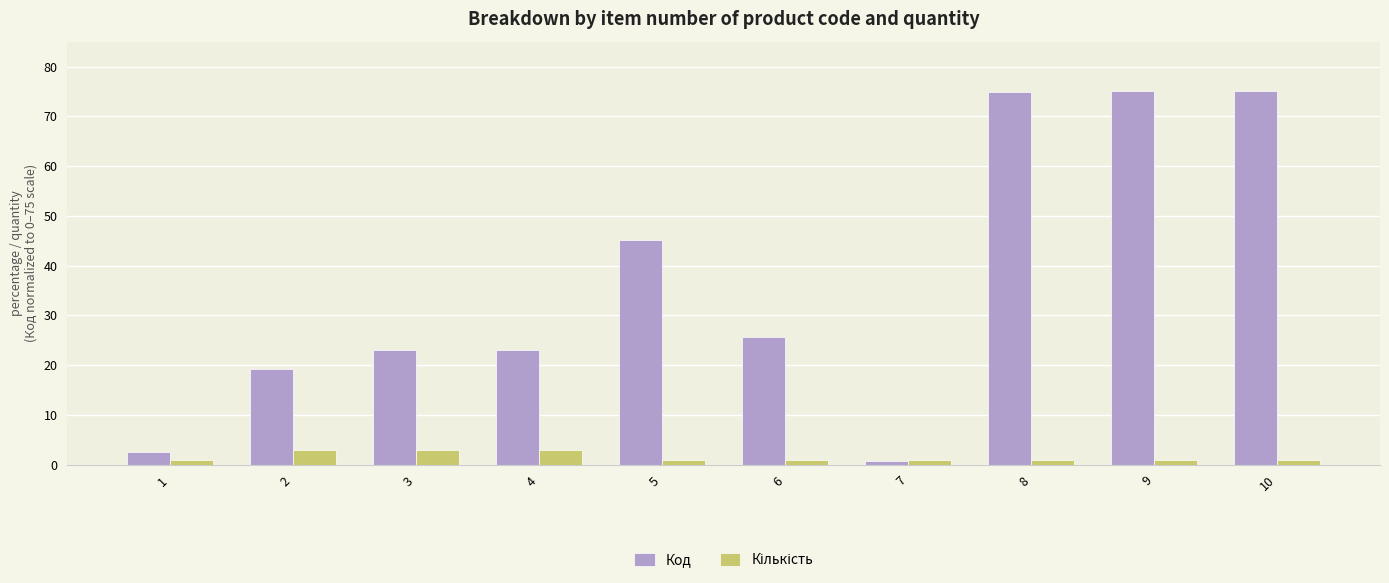

Is it true that Код equals 45.1 at 5?

True